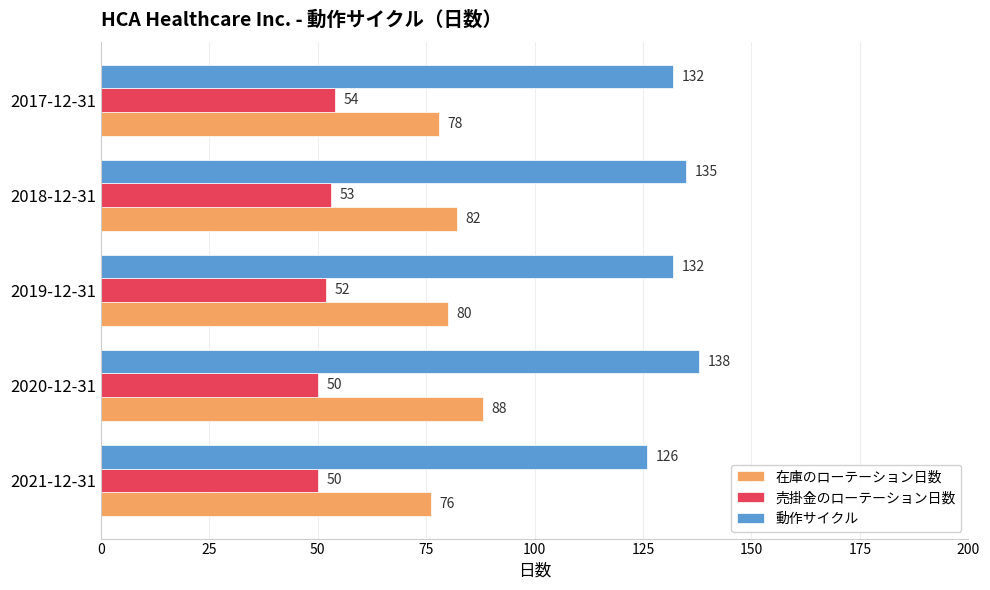

What is the highest value of the 動作サイクル series?

138